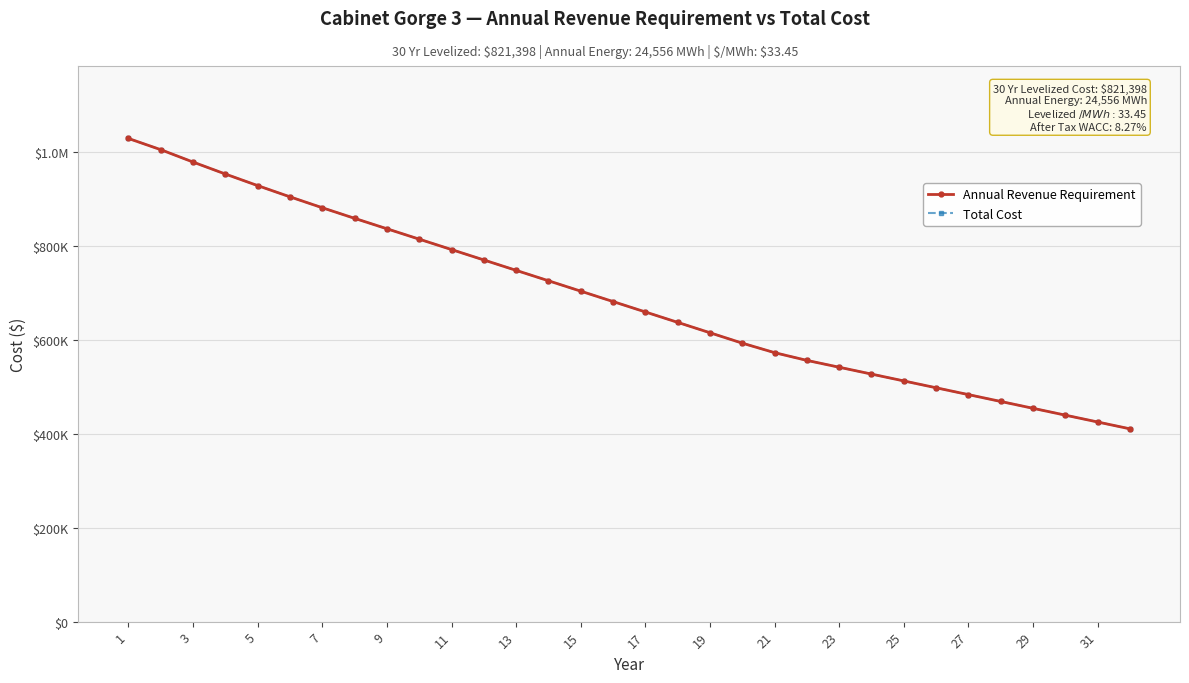

Is this an area chart (filled region under the line)?

No